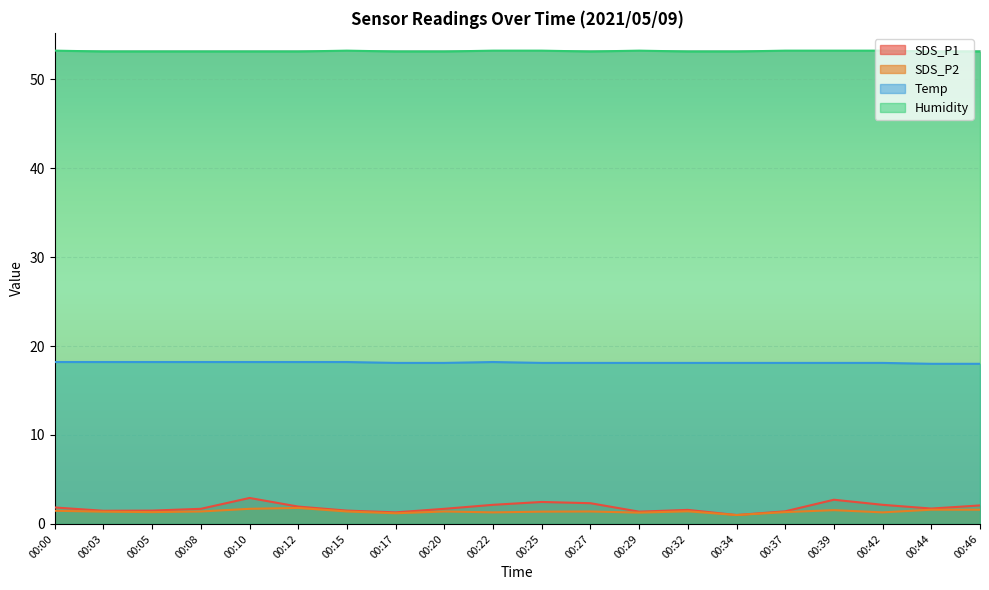

True or false: Humidity and SDS_P2 cross at least once.

False